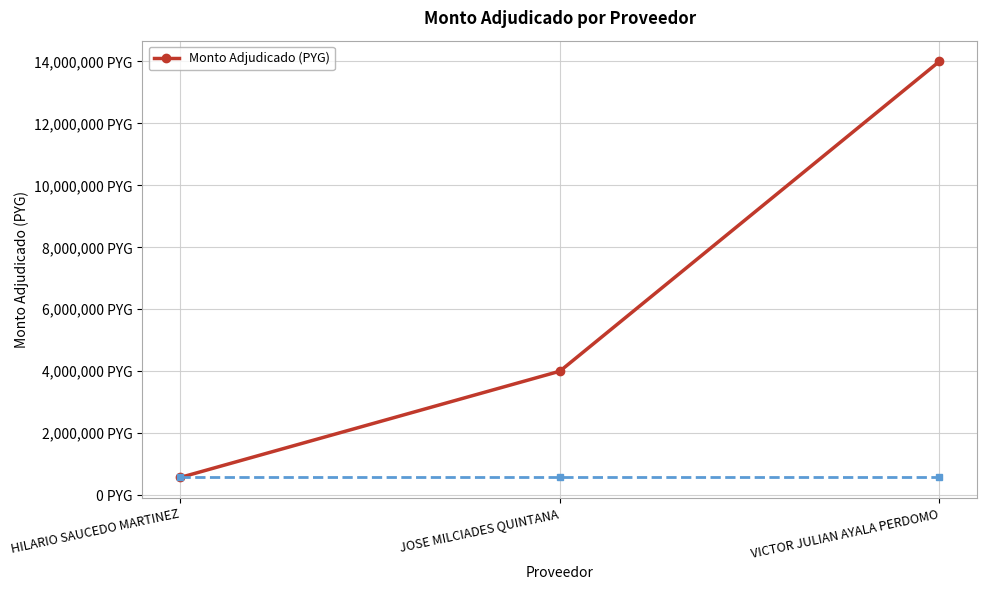

Reading left to right, extract all data points from this chart.

HILARIO SAUCEDO MARTINEZ=570000	JOSE MILCIADES QUINTANA=4000000	VICTOR JULIAN AYALA PERDOMO=14000000